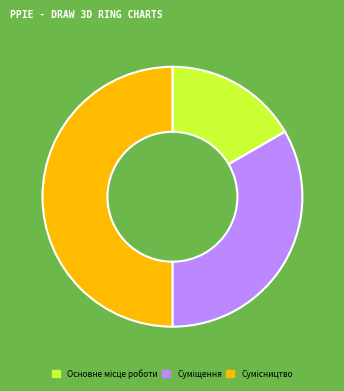

Count the number of slices in the pie.

3